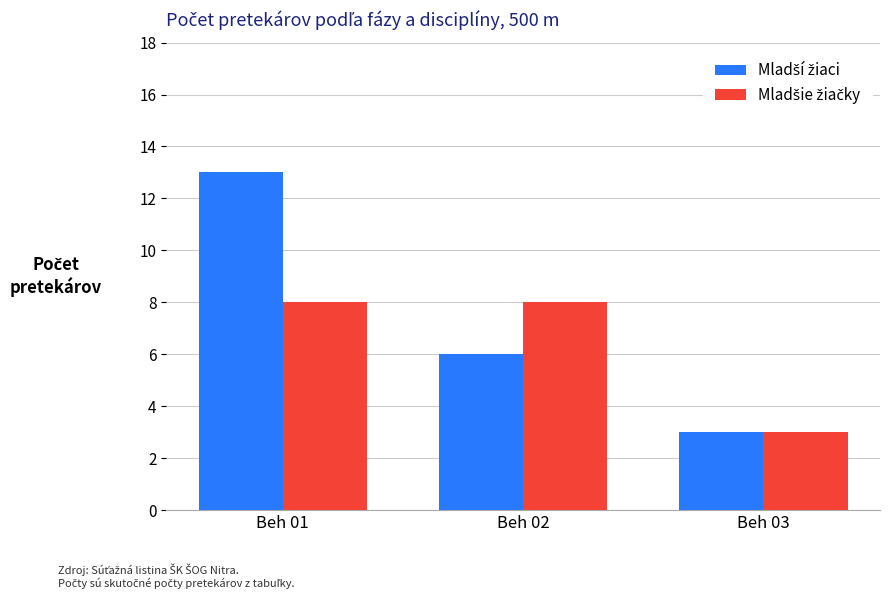

What is the maximum value shown in the chart?

13